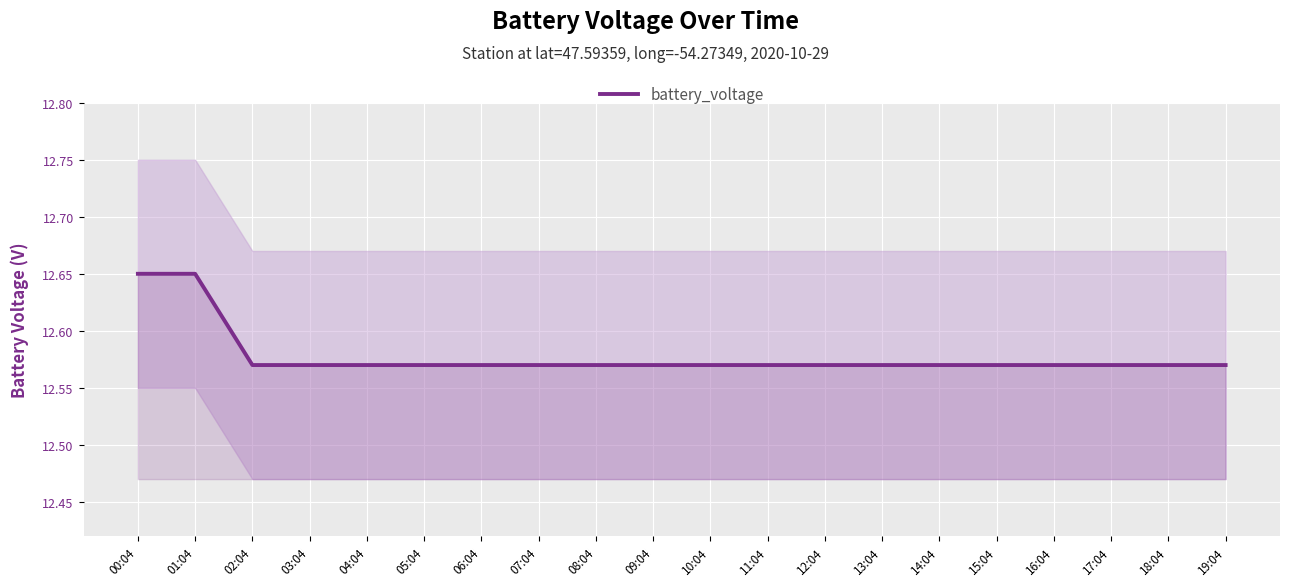

What is the sum of all values?

251.6